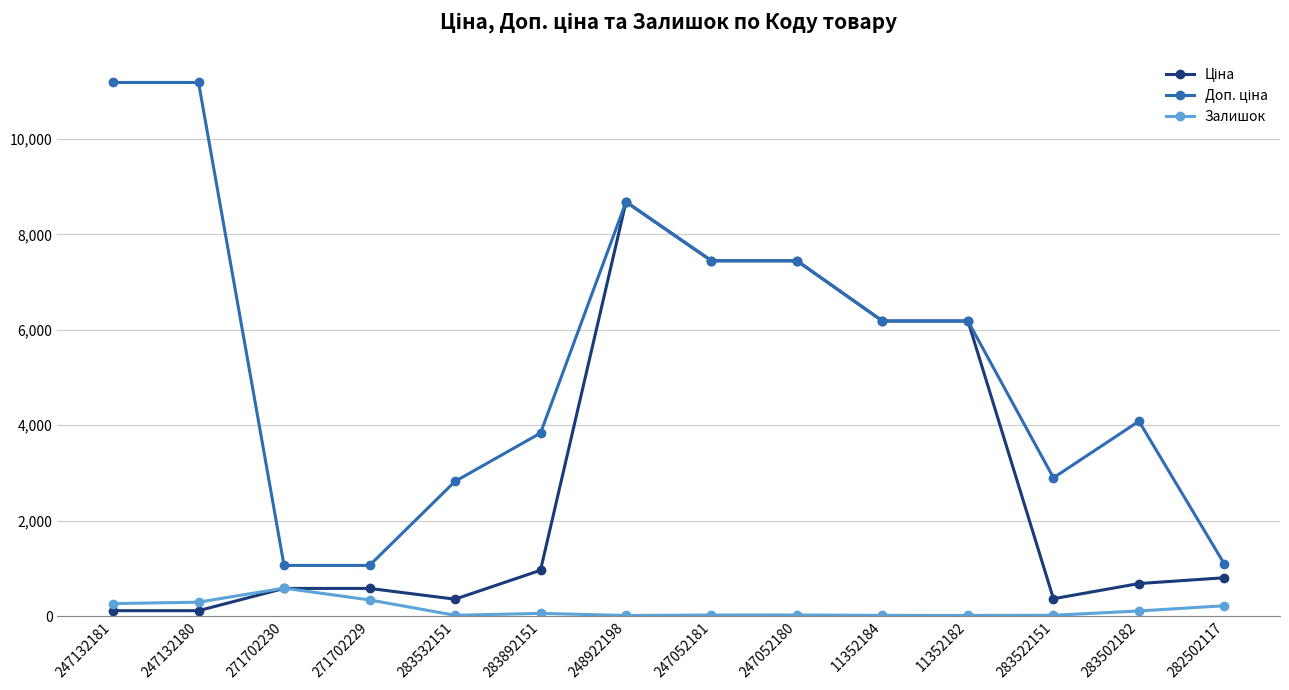

How many categories are shown in the chart?

14